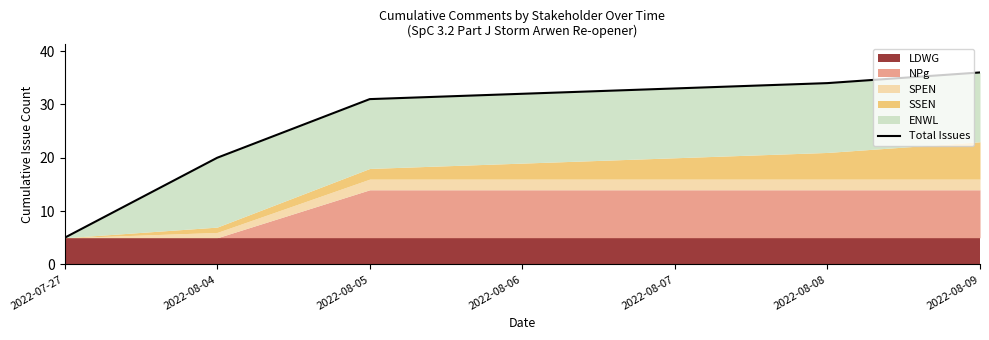

True or false: there are more than 1 points higher than both neighbors.

False